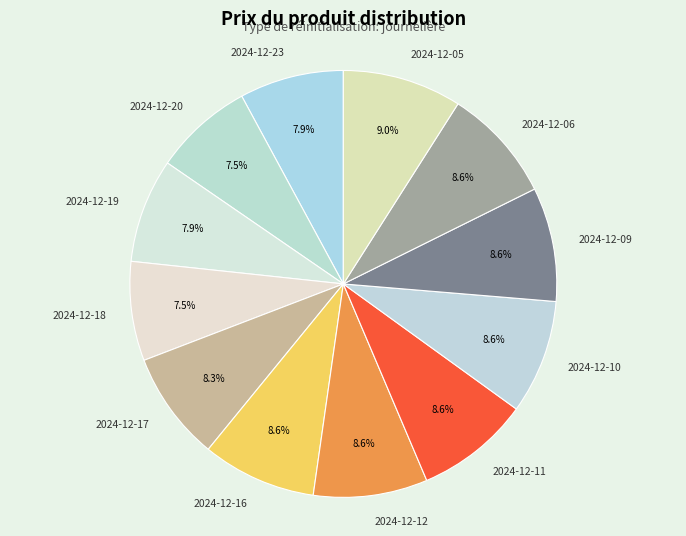

Do 2024-12-05 and 2024-12-17 together represent more than half of the pie?

No